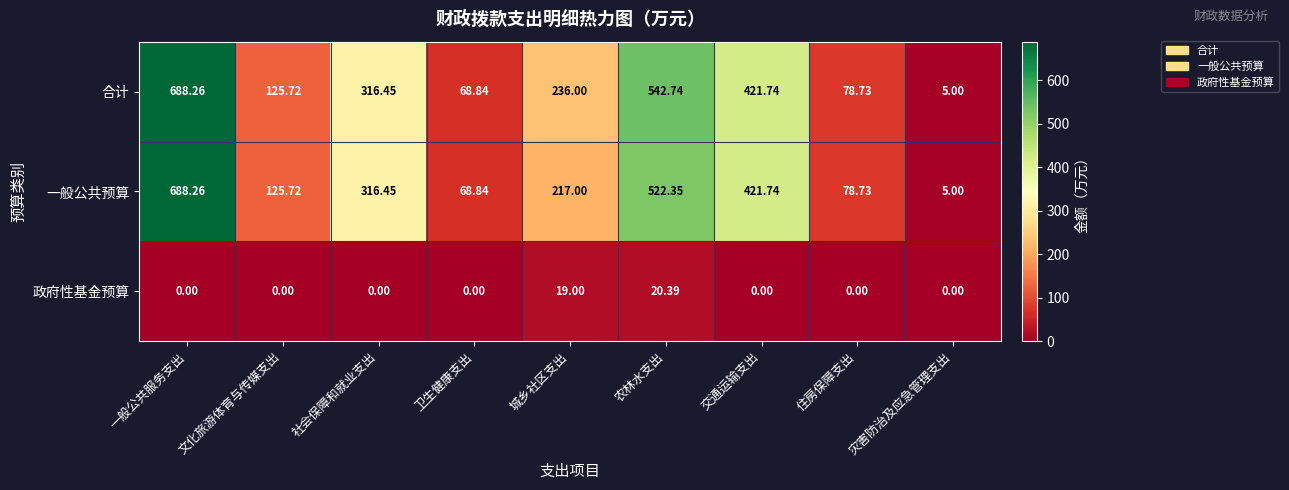

At which category is the sum across all series the highest?

一般公共服务支出